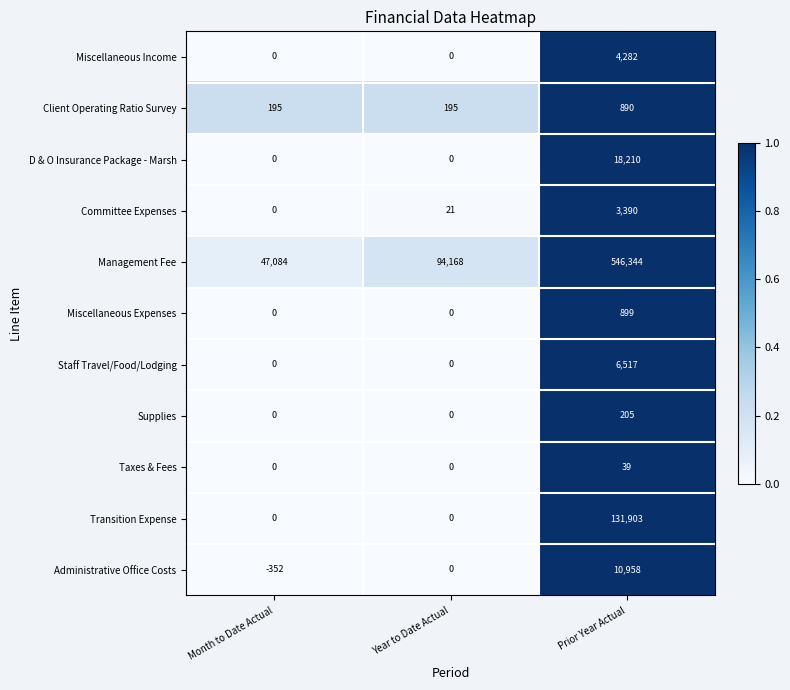

At how many categories does at least one series exceed 0?

3